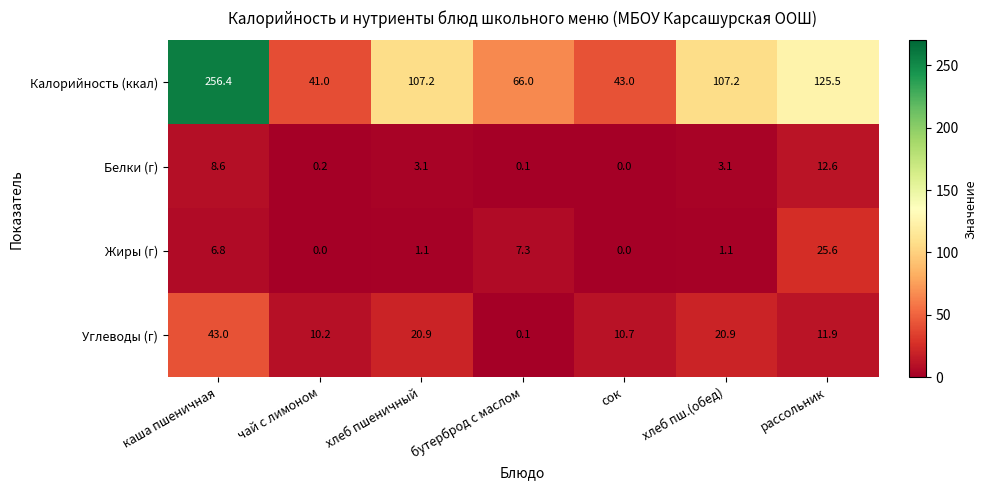

At which category is the sum across all series the highest?

каша пшеничная